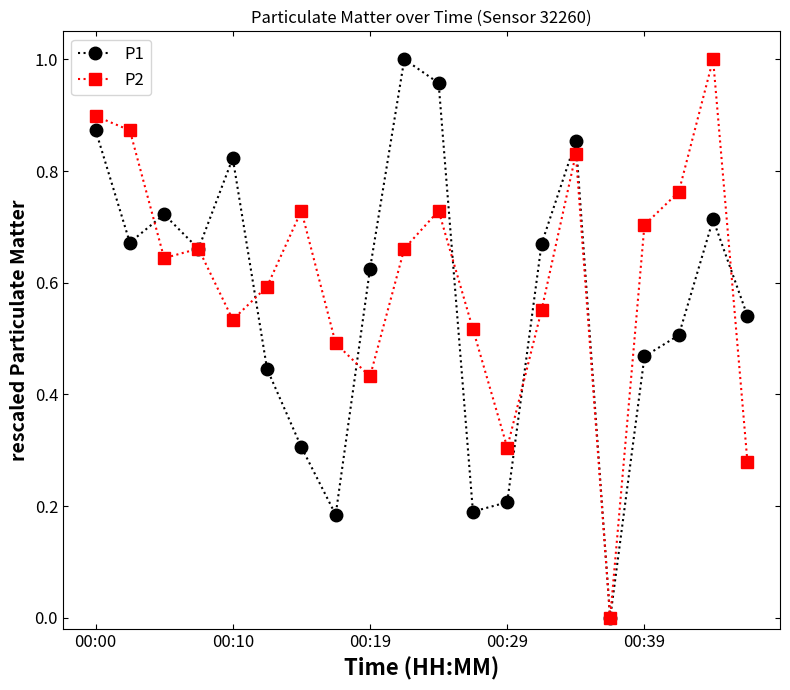

True or false: P1 has more than 1 interior local peaks.

True